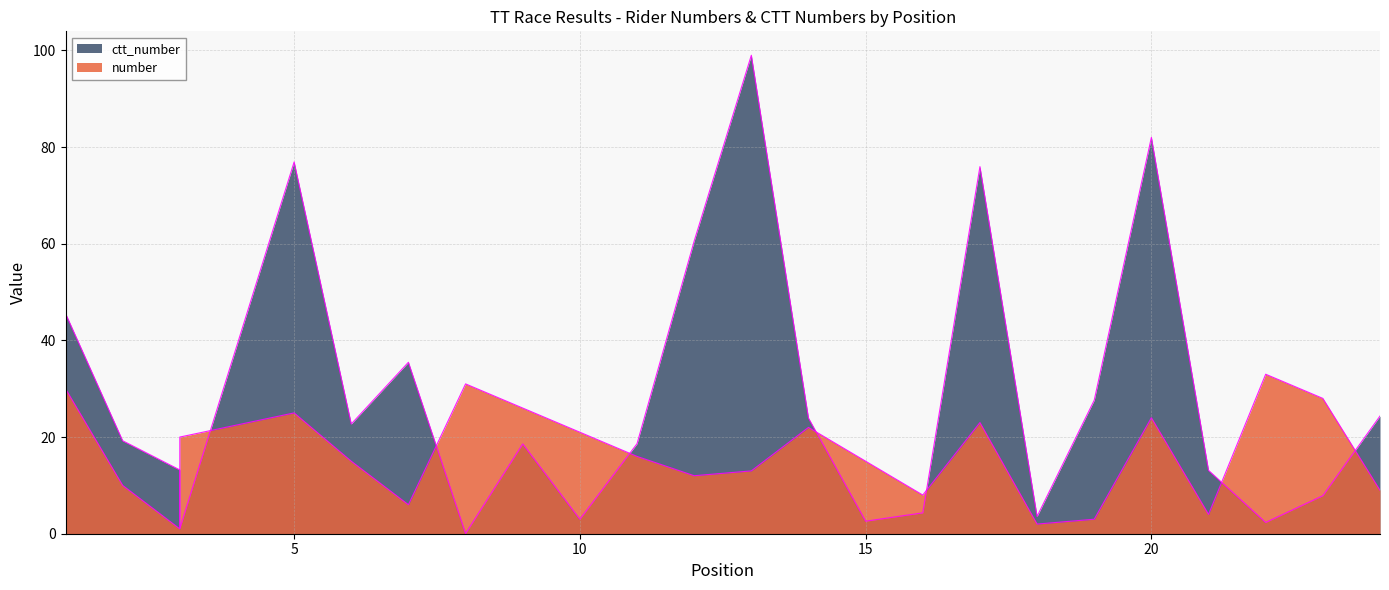

What is the value of the number point at the 14th from the left?

22.0